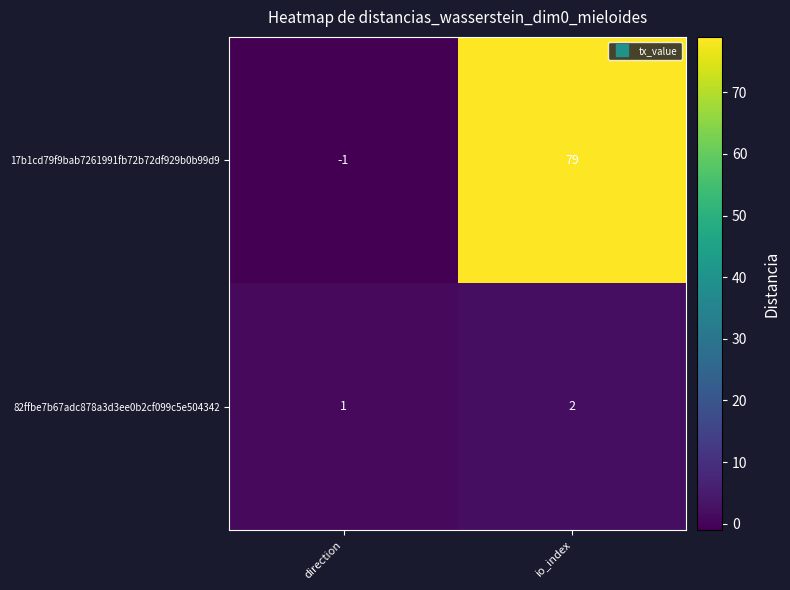

What is the difference between the maximum and minimum values in the 17b1cd79f9bab7261991fb72b72df929b0b99d9 series?

80